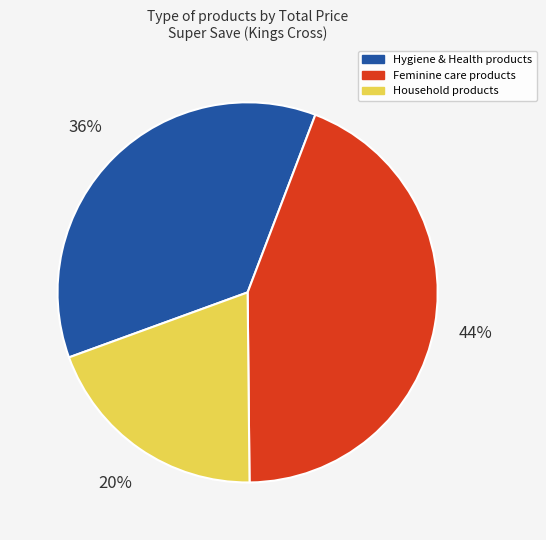

To the nearest percent, what portion does Household products represent?

20%